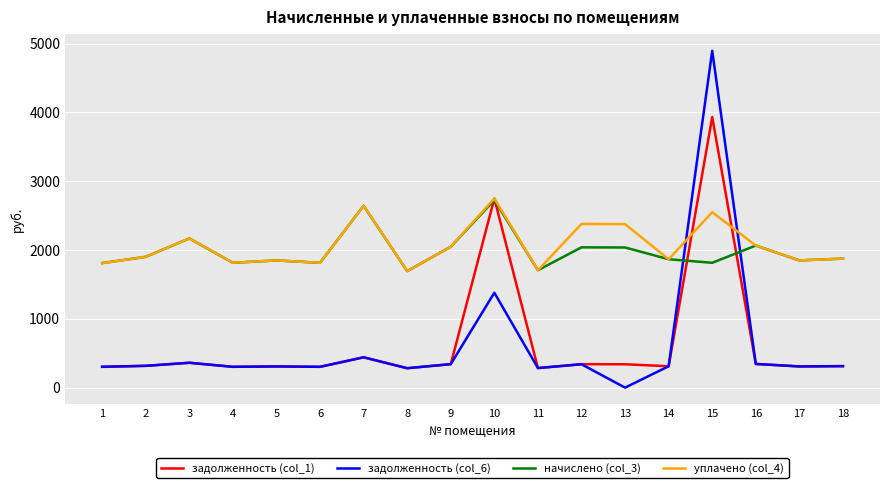

What is the difference between the задолженность (col_6) values at 2 and 9?

24.5